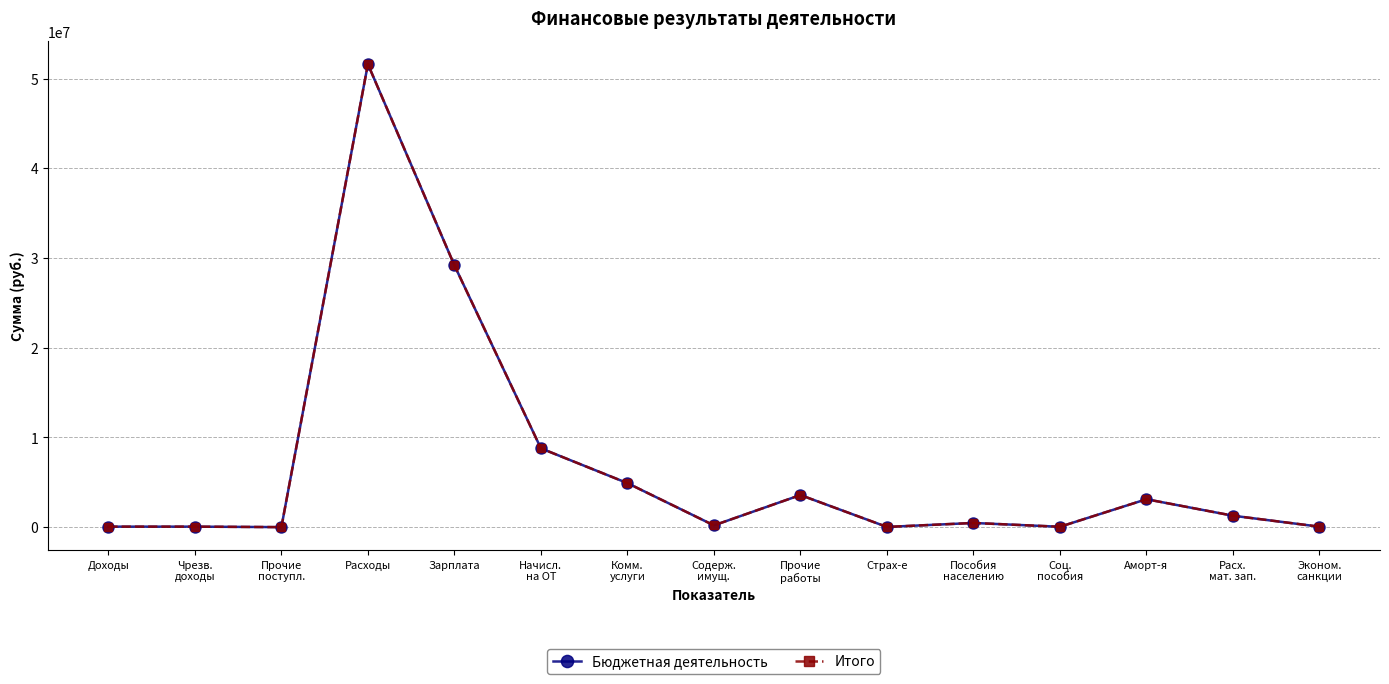

Which has a higher value, Прочие
поступл. or Содерж.
имущ.?

Содерж.
имущ.